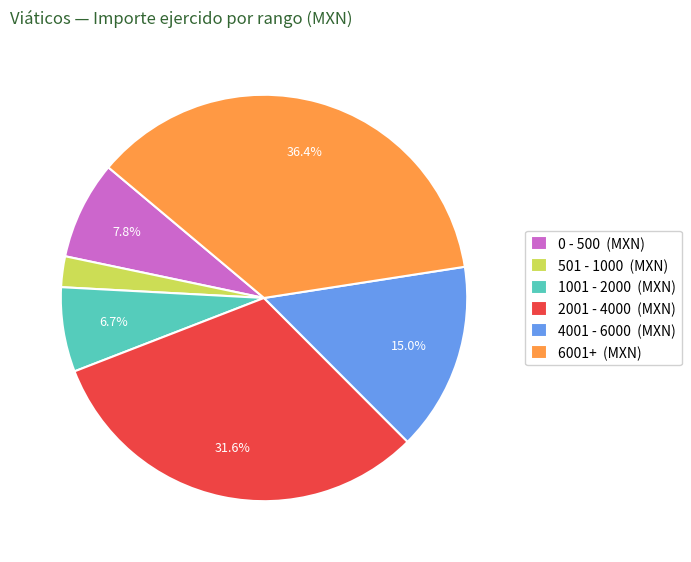

Which slice is the smallest?

501 - 1000 (MXN)